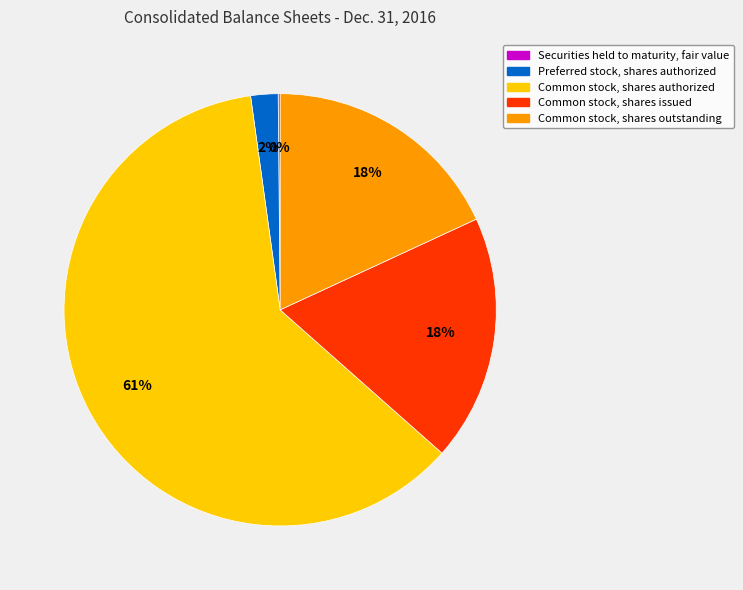

Which category has the biggest portion of the pie?

Common stock, shares authorized